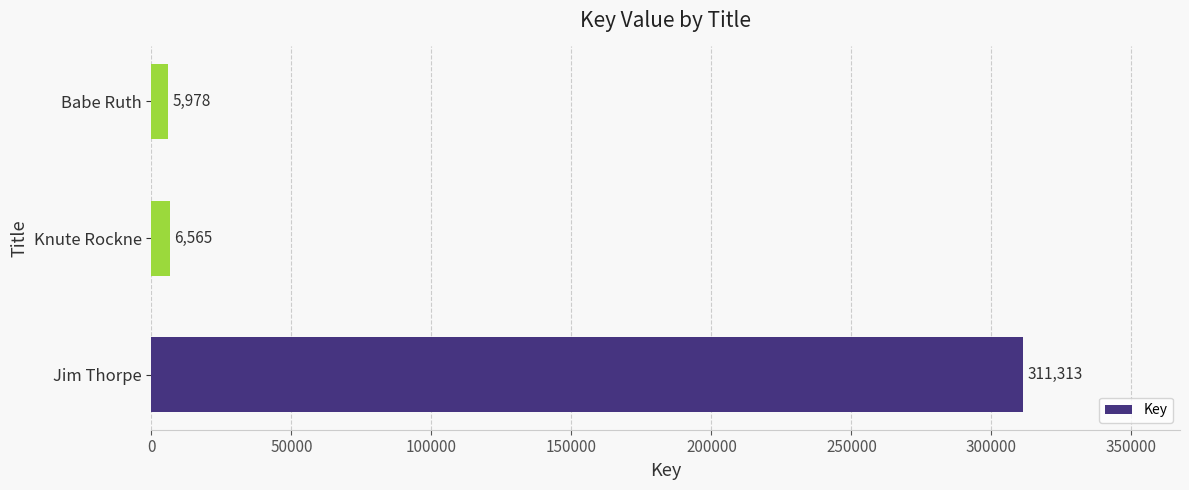

Does the chart contain any negative values?

No